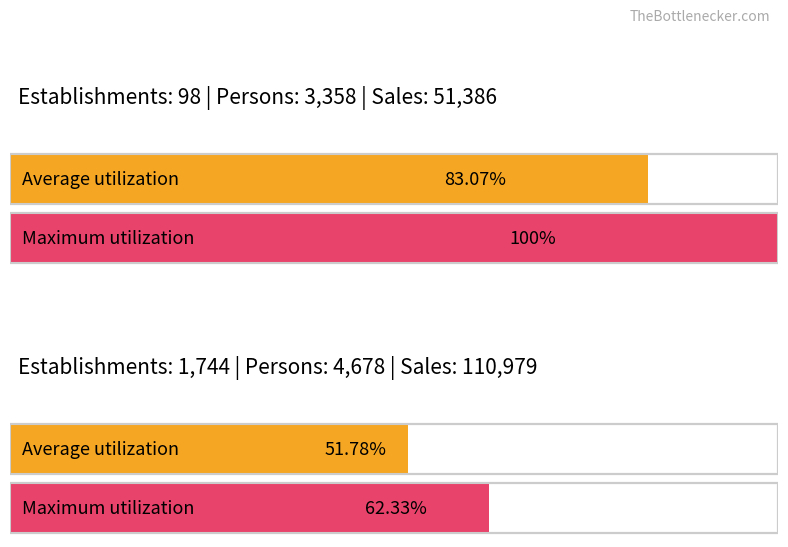

Is the value of sales at establishments greater than the value of persons at persons?

Yes